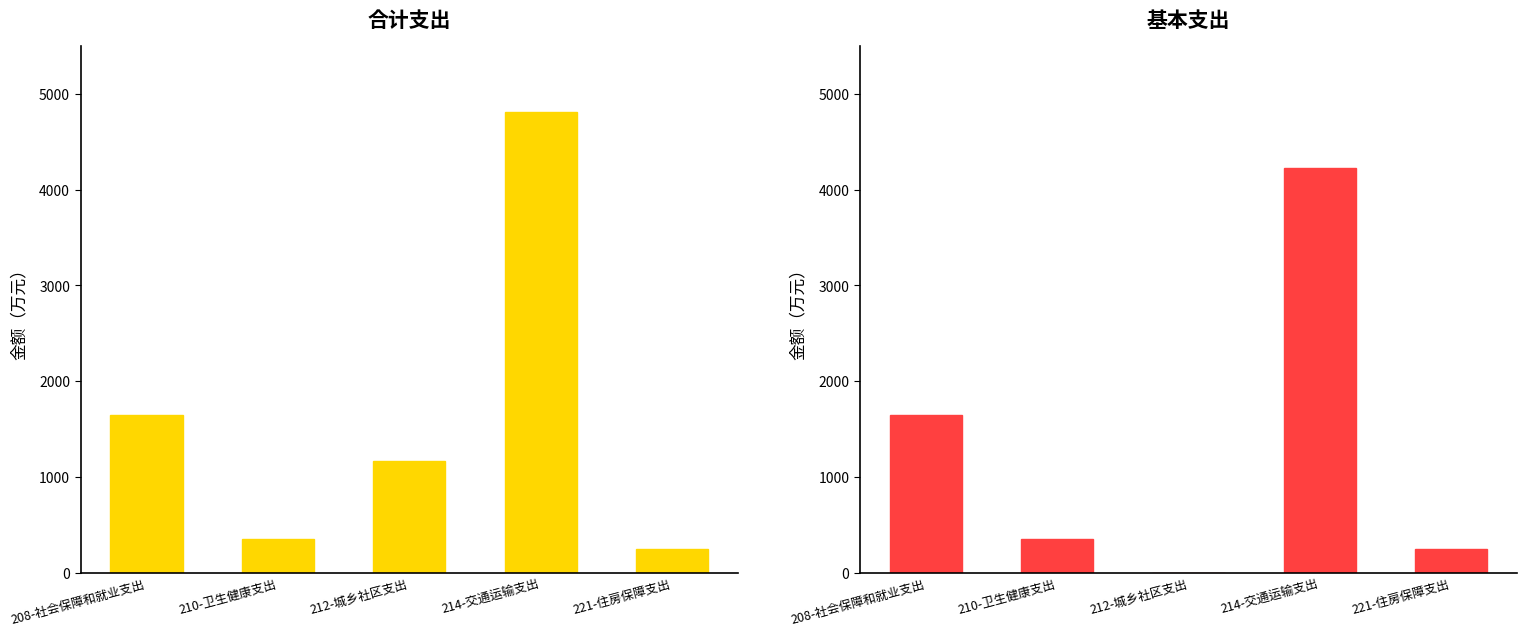

Reading right to left, transcribe all the data shown in this chart.

合计: 250.8	4808.8	1168.4	352.8	1651.5
基本支出: 250.8	4224.4	0.0	352.8	1651.5